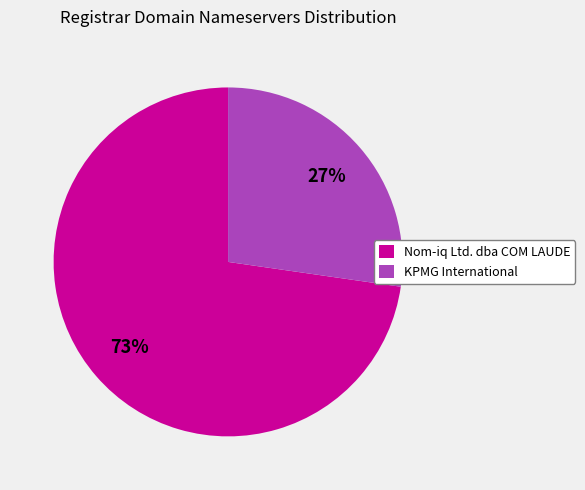

To the nearest percent, what is the combined percentage of KPMG International and Nom-iq Ltd. dba COM LAUDE?

100%